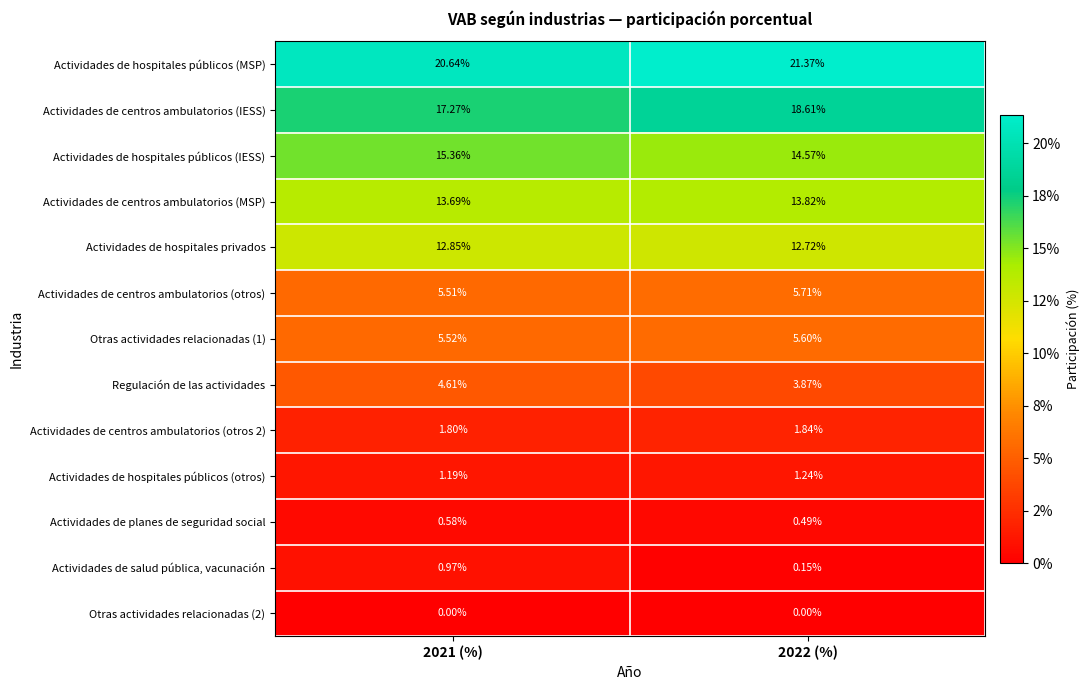

Which series changed the most between 2021 (%) and 2022 (%)?

Actividades de centros ambulatorios (IESS)